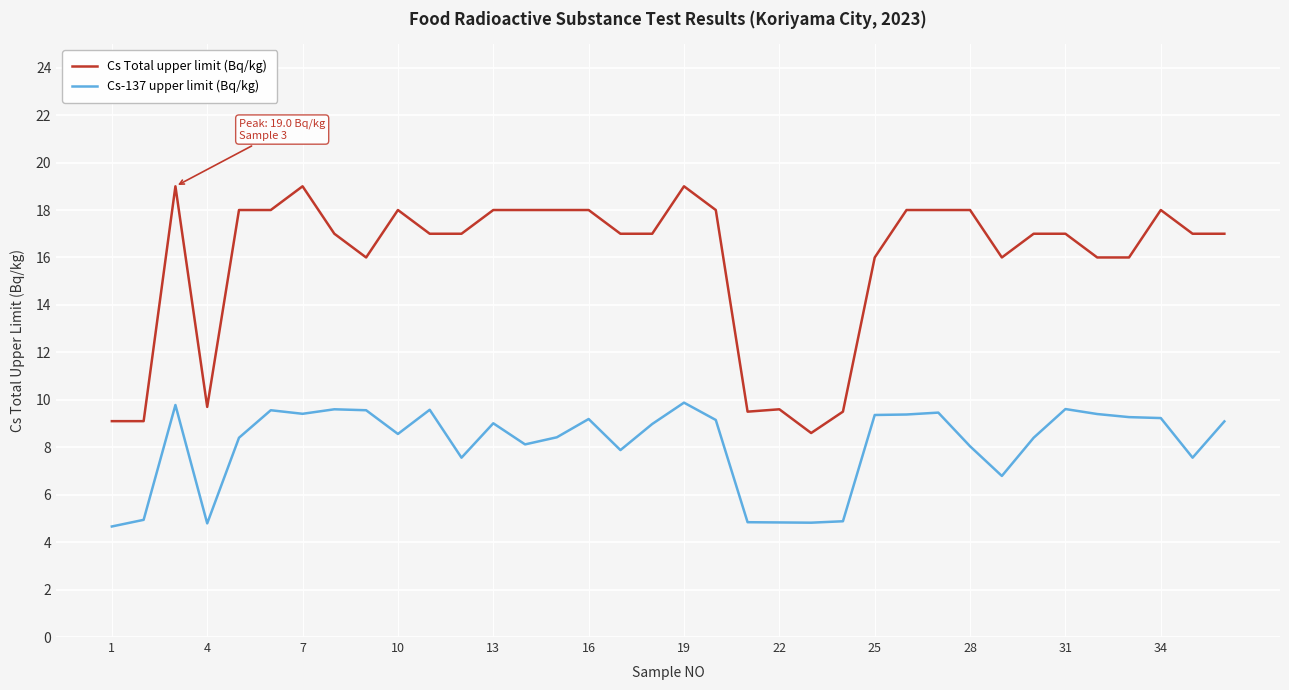

What is the greatest value displayed?

19.0